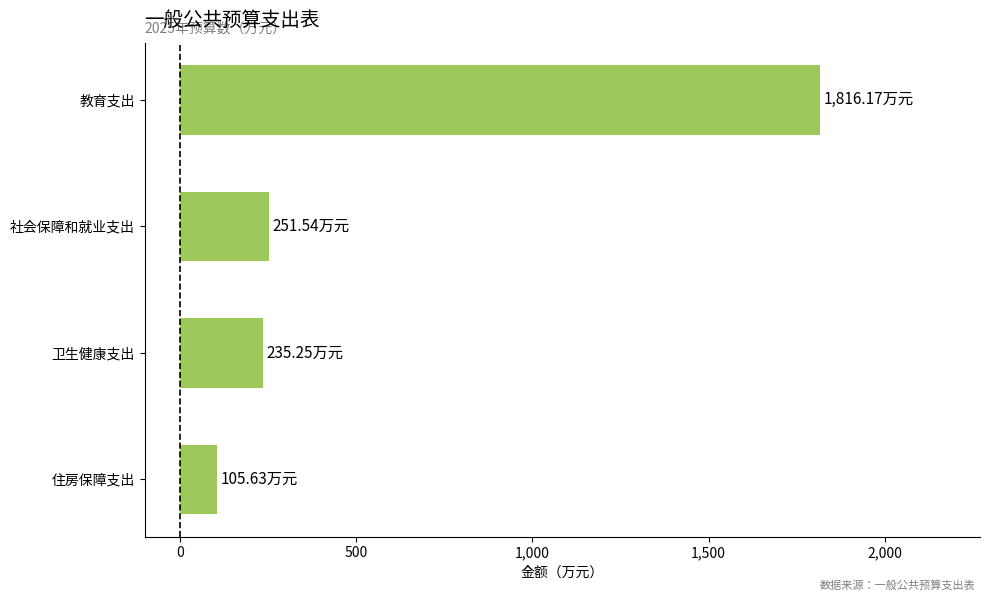

What is the ratio of the value at 社会保障和就业支出 to the value at 住房保障支出?

2.4